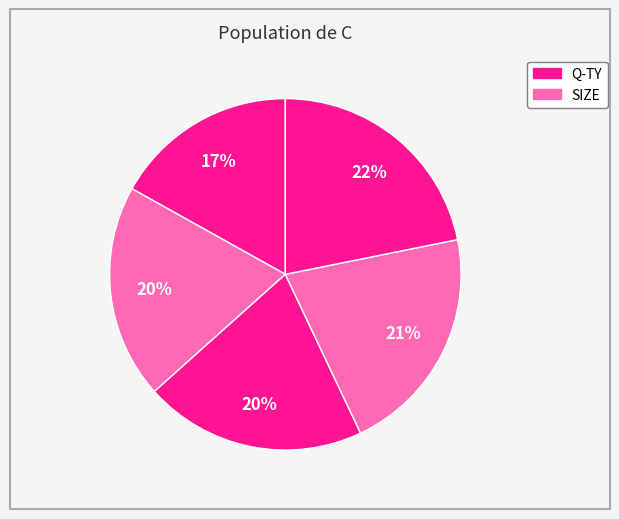

Count the number of slices in the pie.

5